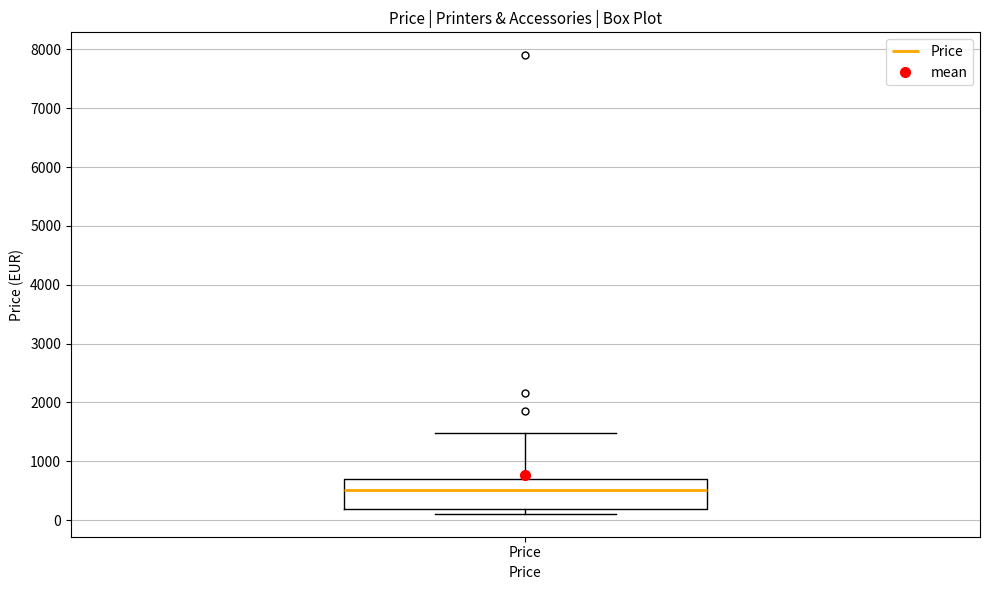

Where is the upper edge of the box for Price on the y-axis? The values are not printed on the chart, so give them approximately, as read against the axis.

700